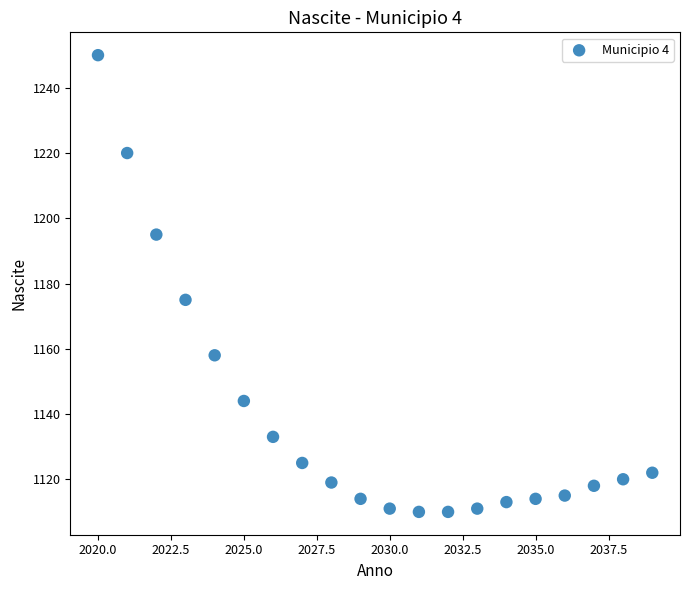

What Y value in the scatter plot is closest to 1180?

1175